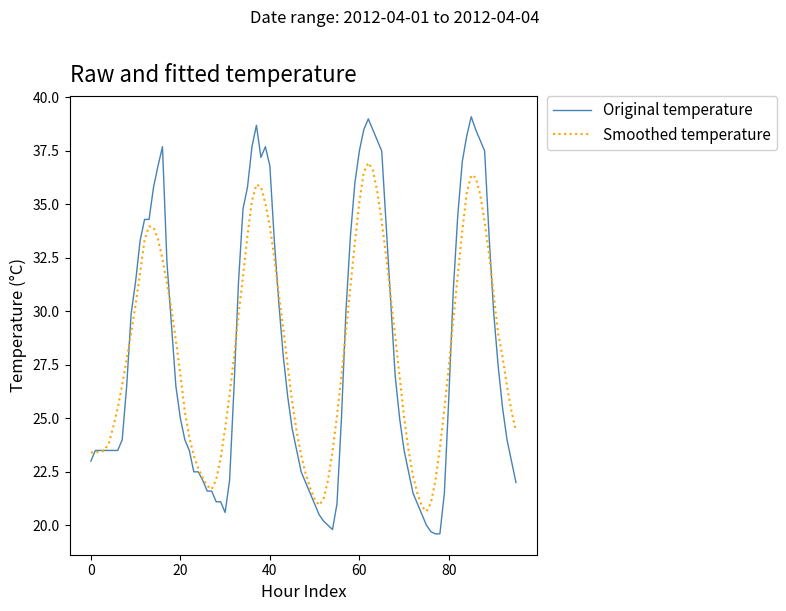

What is the highest value of the Original temperature series?

39.1